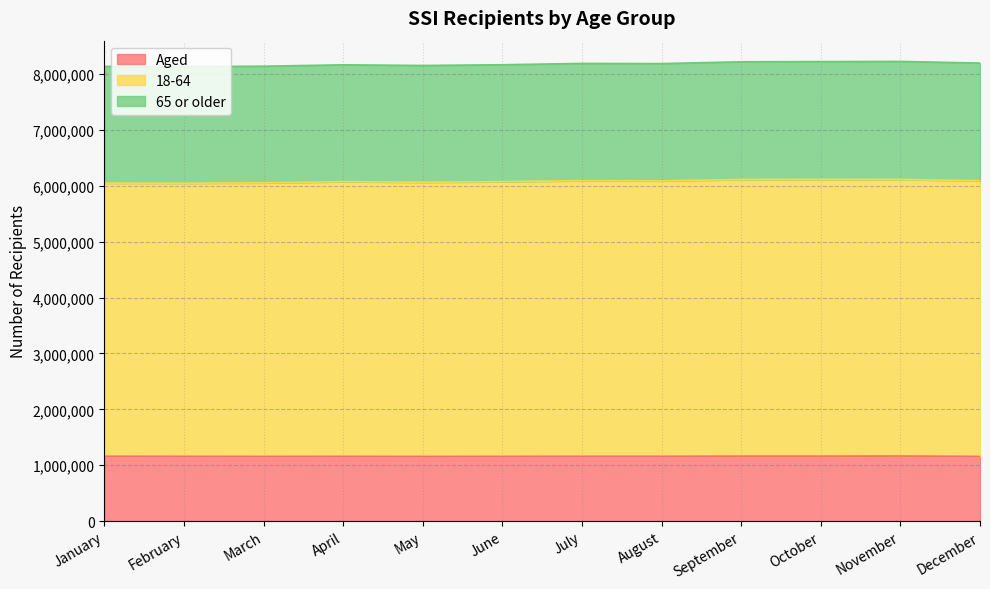

Between March and April, which series saw the biggest shift?

18-64